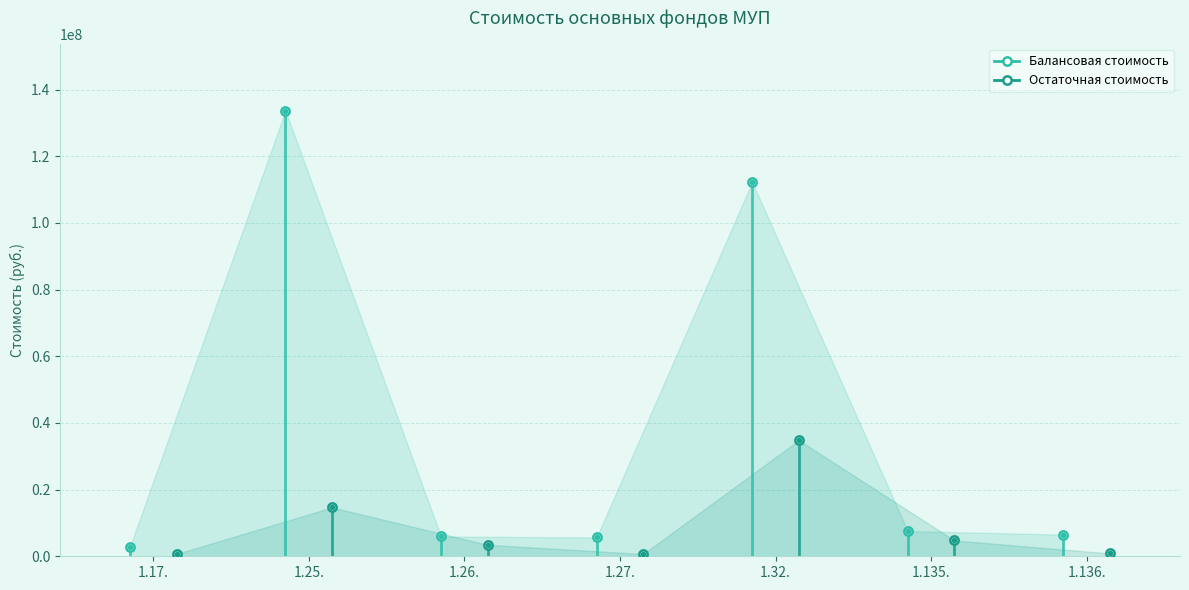

What is the difference between the maximum and second lowest values in the Балансовая стоимость series?

127972844.5